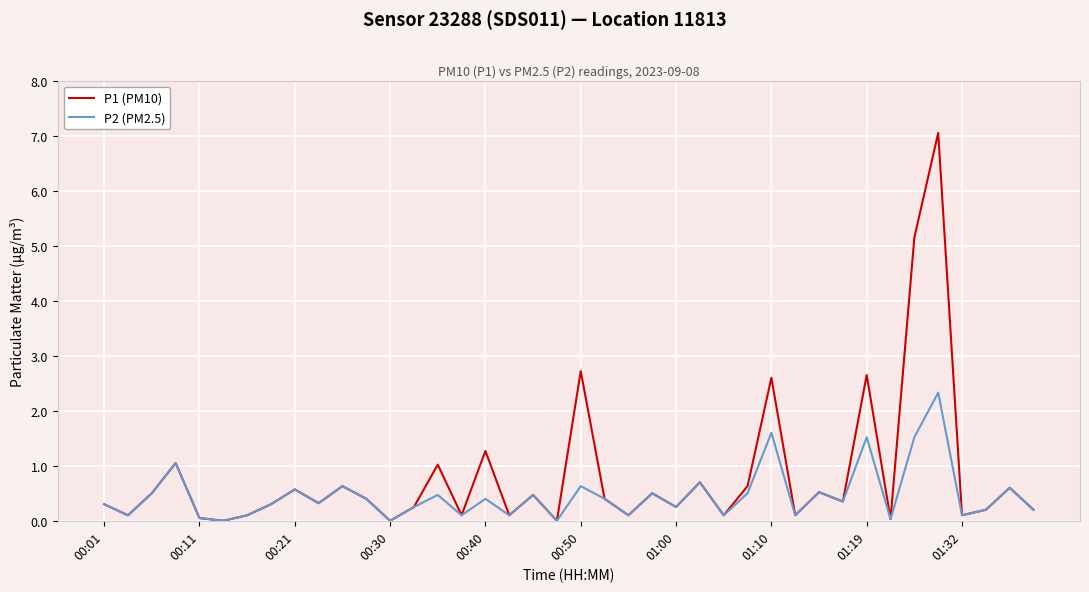

Rank the series by their average value, from lowest to highest.

P2 (PM2.5), P1 (PM10)